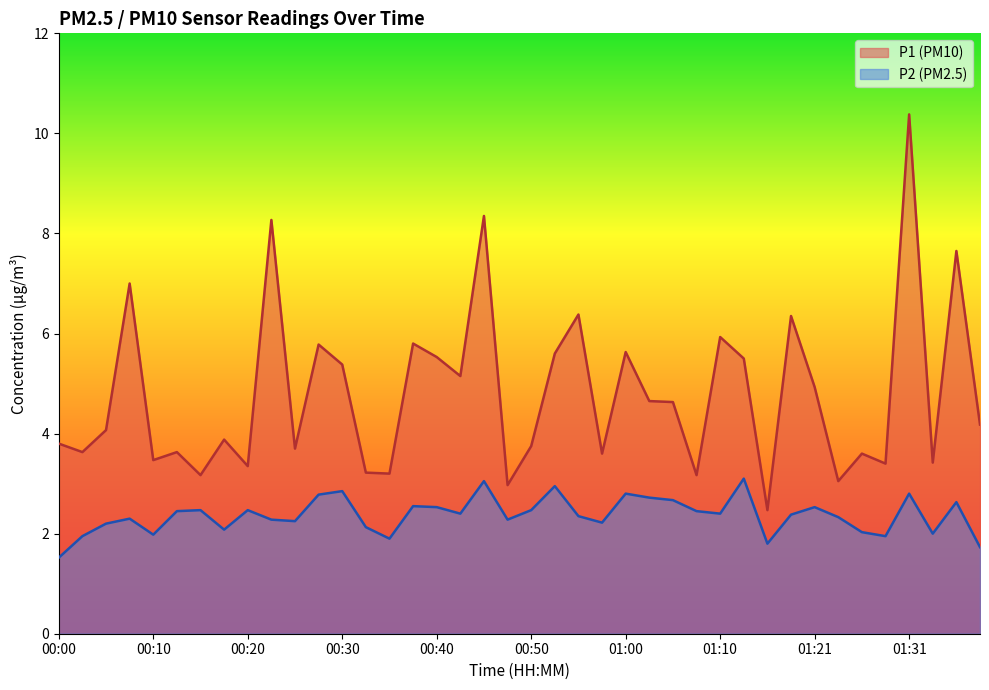

What is the difference between the maximum and minimum values in the P2 series?

1.6